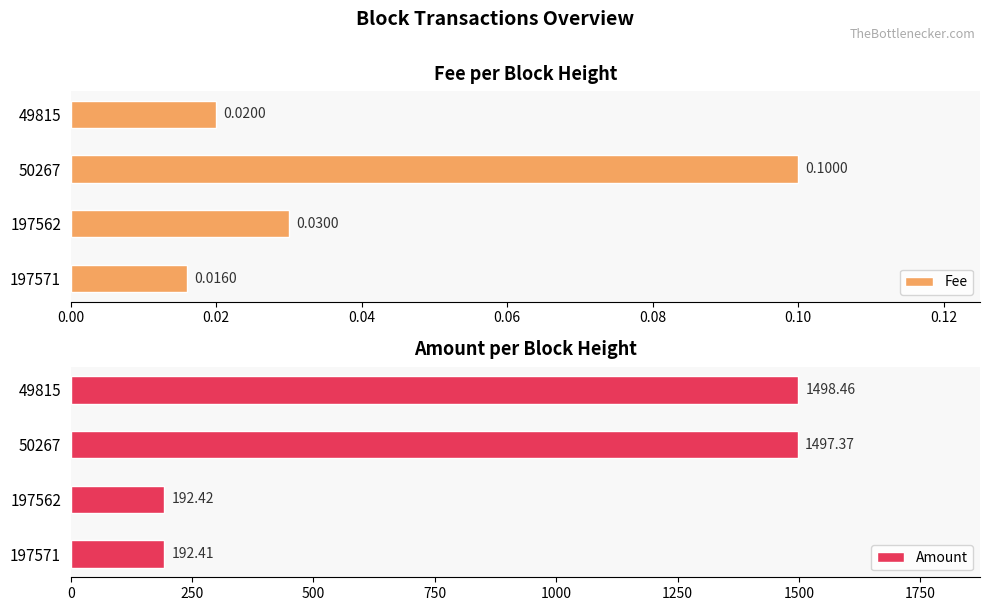

What is the difference between the maximum and minimum values in the Fee series?

0.1